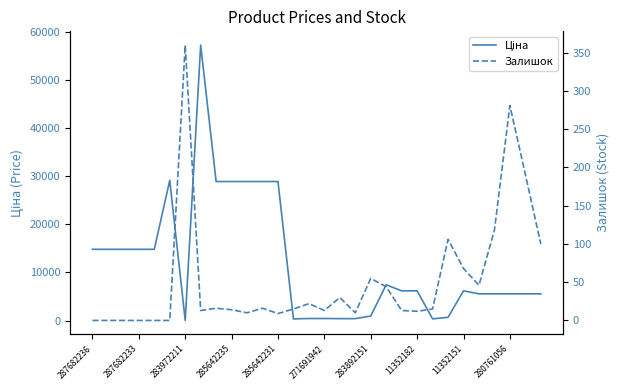

Which series has the largest total across all categories?

Ціна